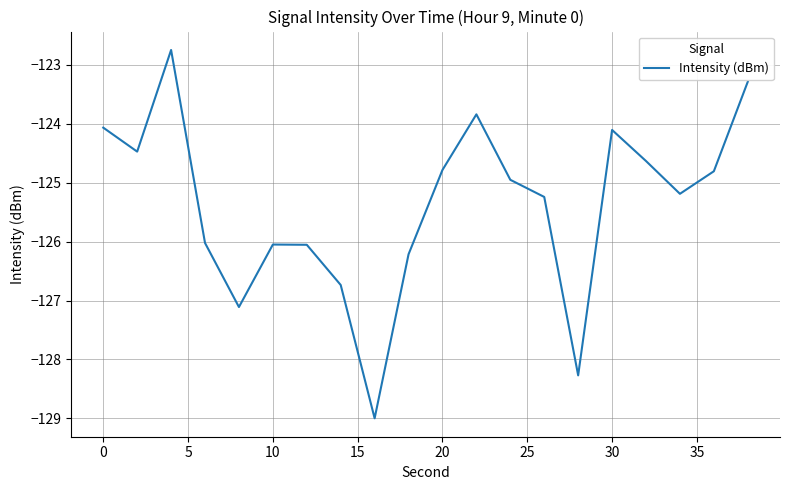

What is the smallest value displayed?

-129.0